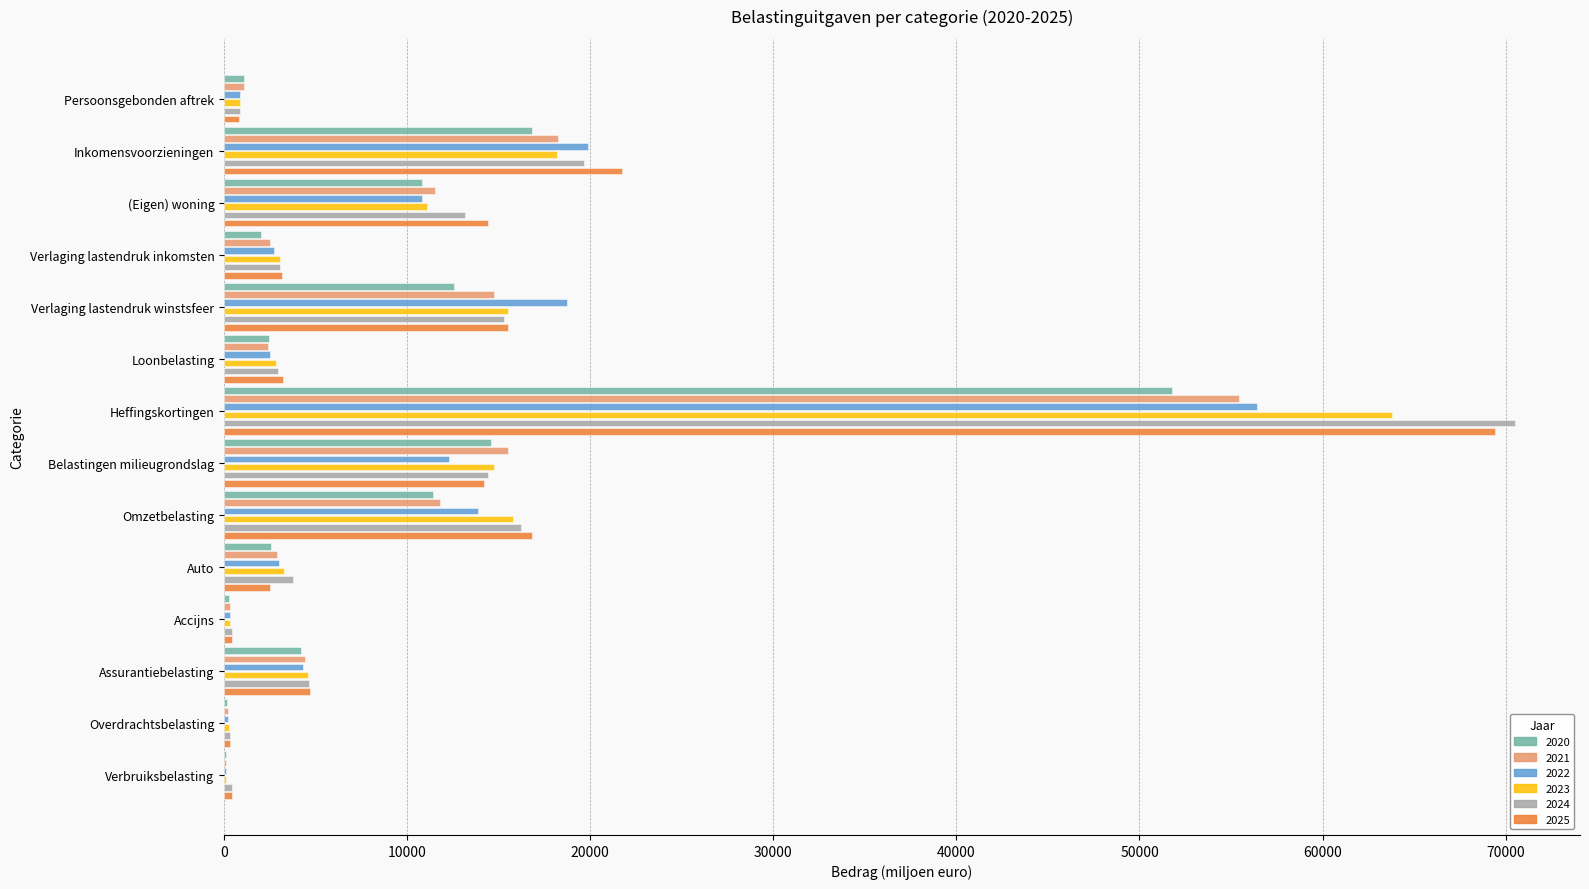

What is the maximum value shown in the chart?

70535.4